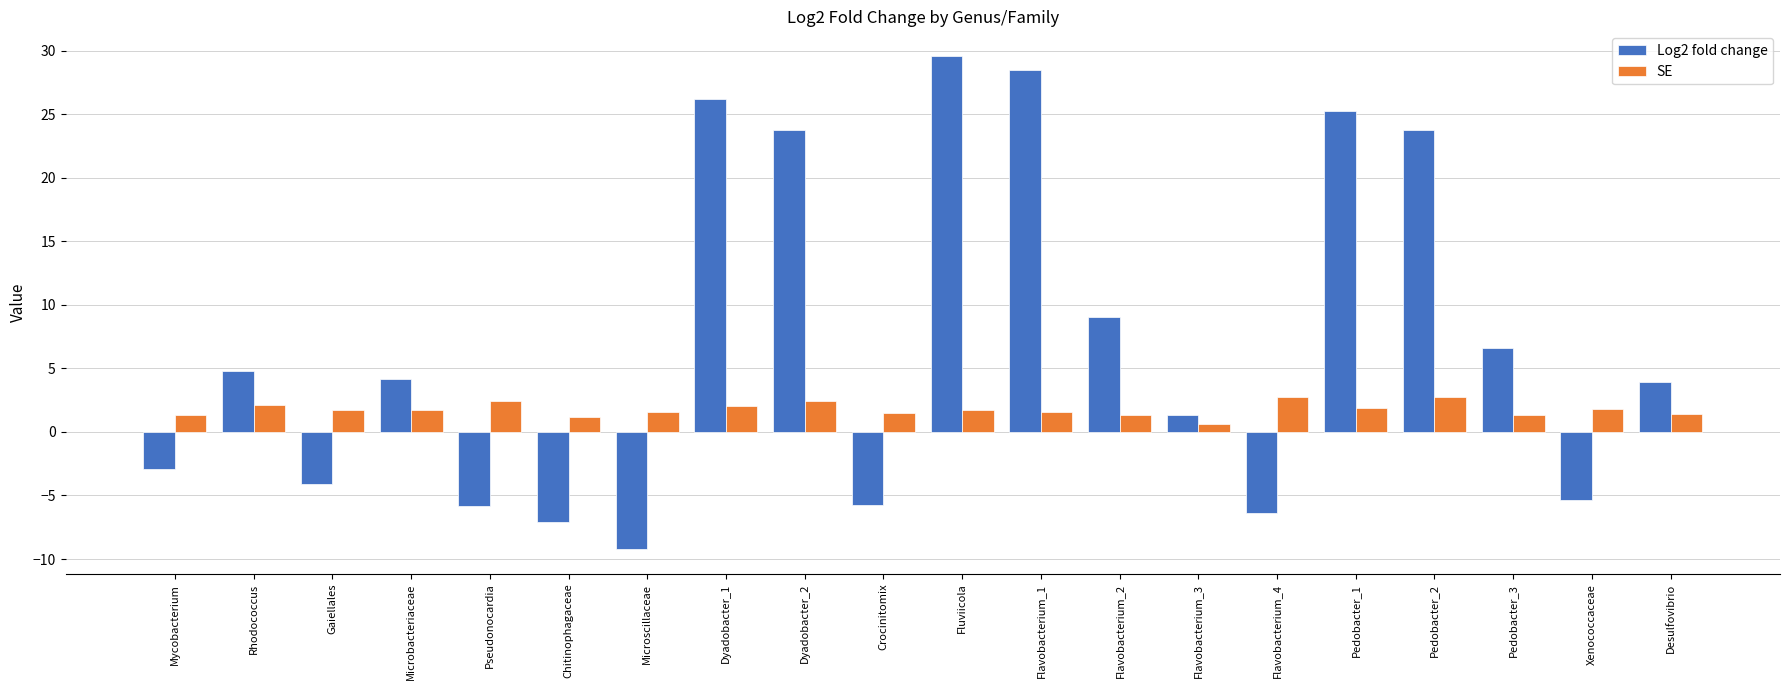

Are the bars horizontal?

No